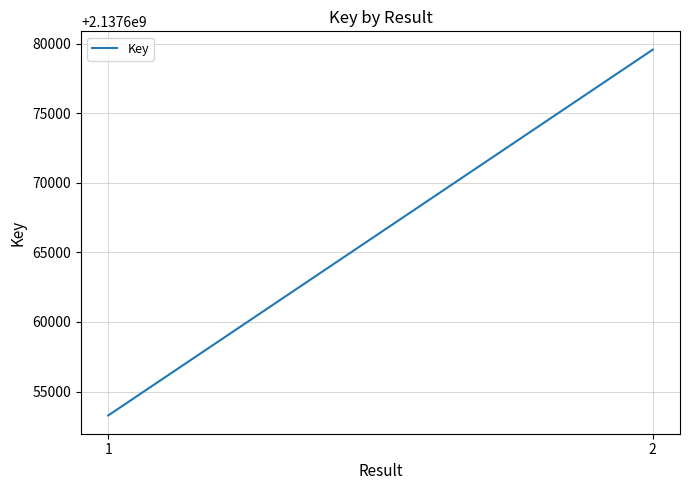

What is the difference between the maximum and minimum values?

26277